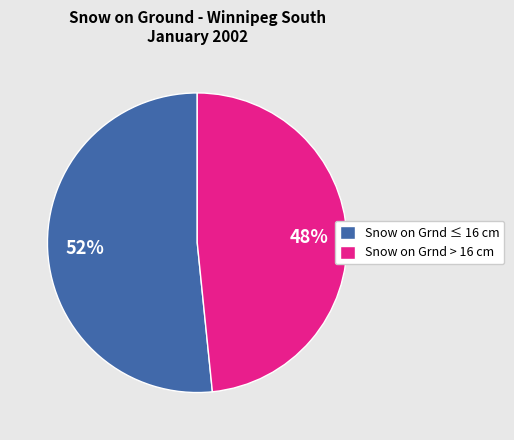

What is the ratio of the value at Snow on Grnd ≤ 16 cm to the value at Snow on Grnd > 16 cm?

1.1